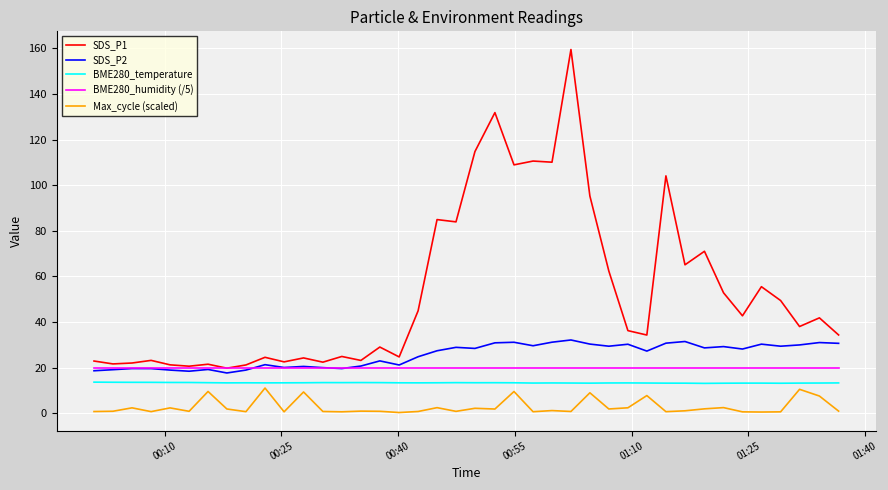

What is the maximum value for SDS_P1?

159.5